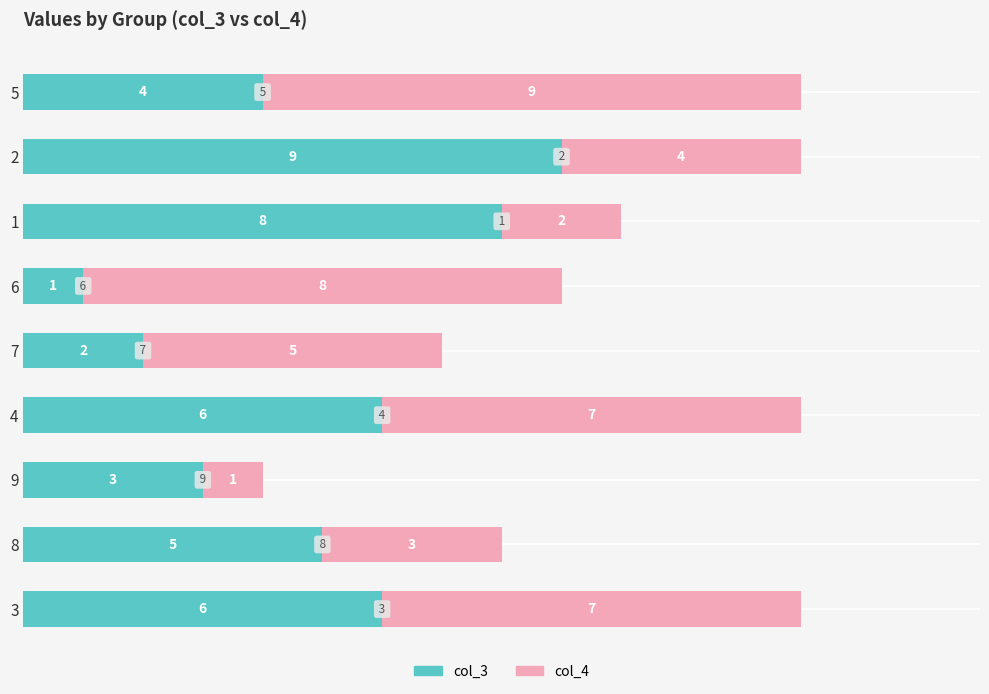

True or false: col_3 has a value of 2 at 7.

True